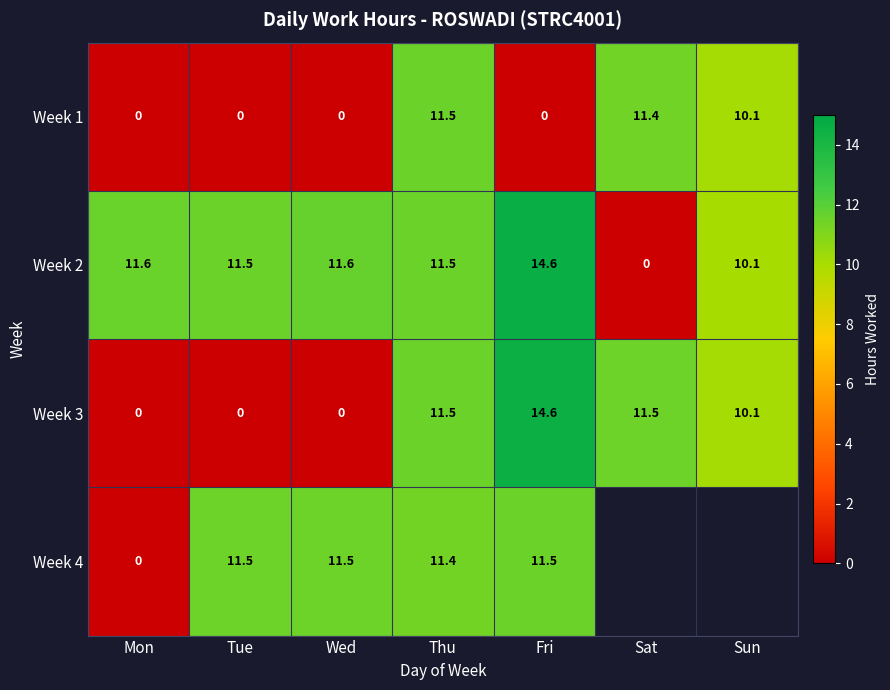

What is the difference between the Week 2 values at Tue and Fri?

3.1